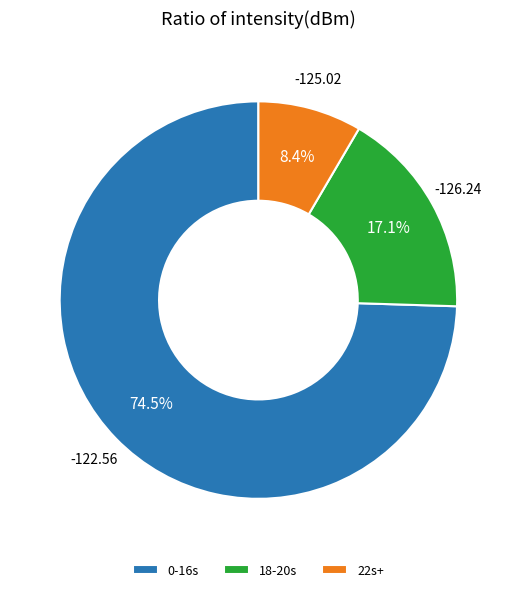

Which slice represents more than half of the pie?

0-16s